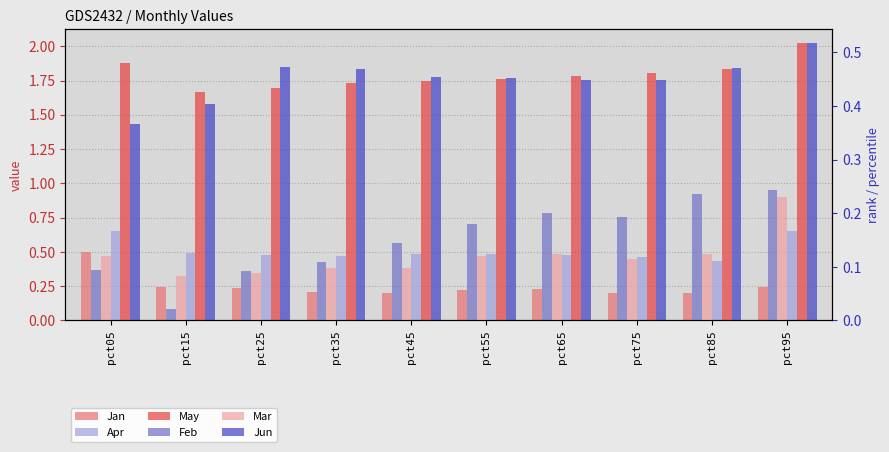

Rank the series at pct05 from lowest to highest value.

Feb, Mar, Jun, Jan, Apr, May